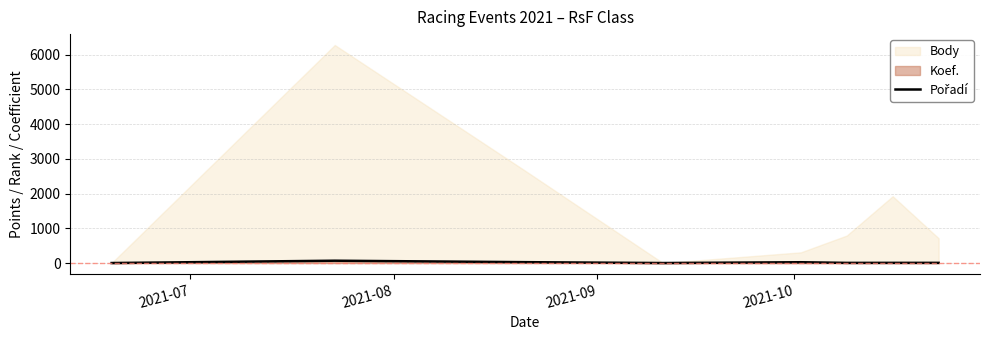

How many points are higher than both their immediate neighbors (excluding endpoints)?

2